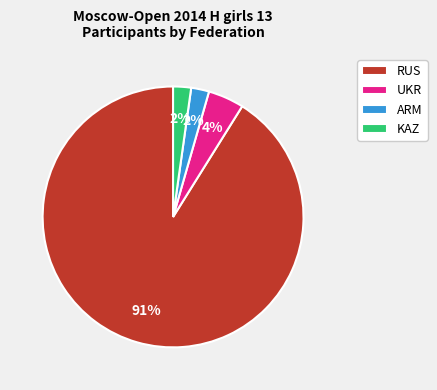

To the nearest percent, what portion does ARM represent?

2%